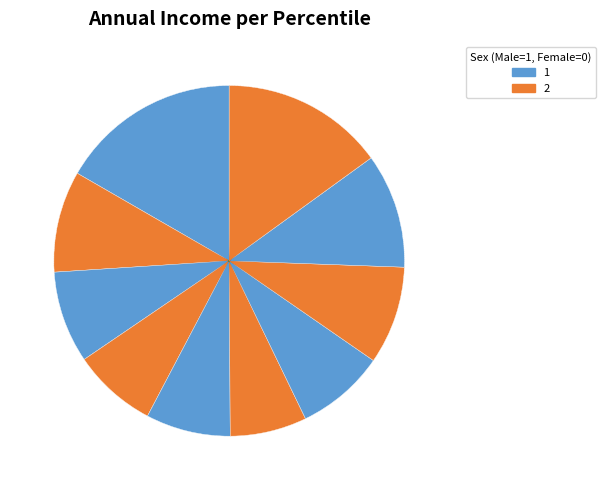

How many slices are in this pie chart?

10